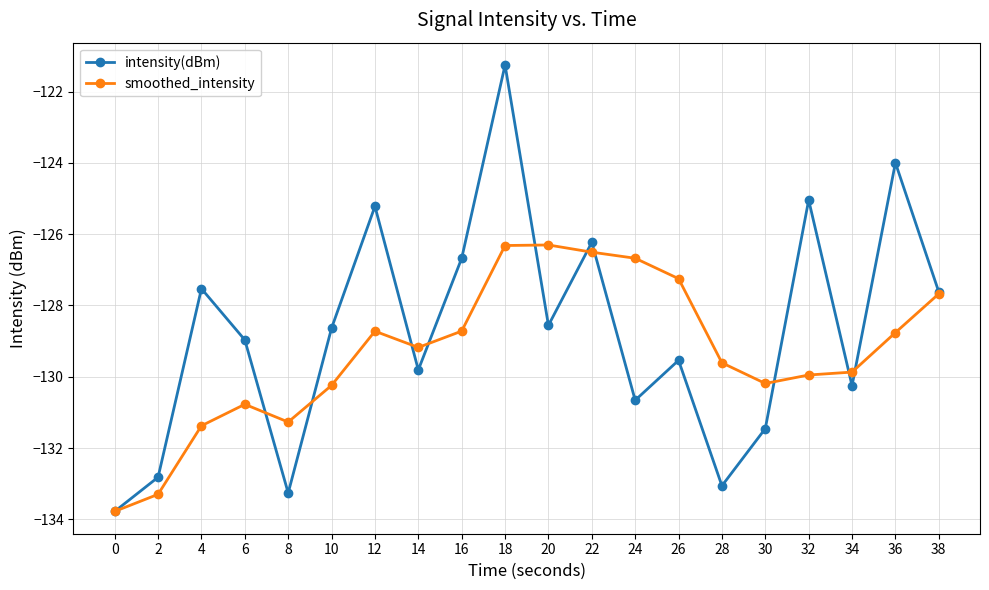

Is the value of intensity(dBm) at 6 greater than the value of smoothed_intensity at 32?

Yes